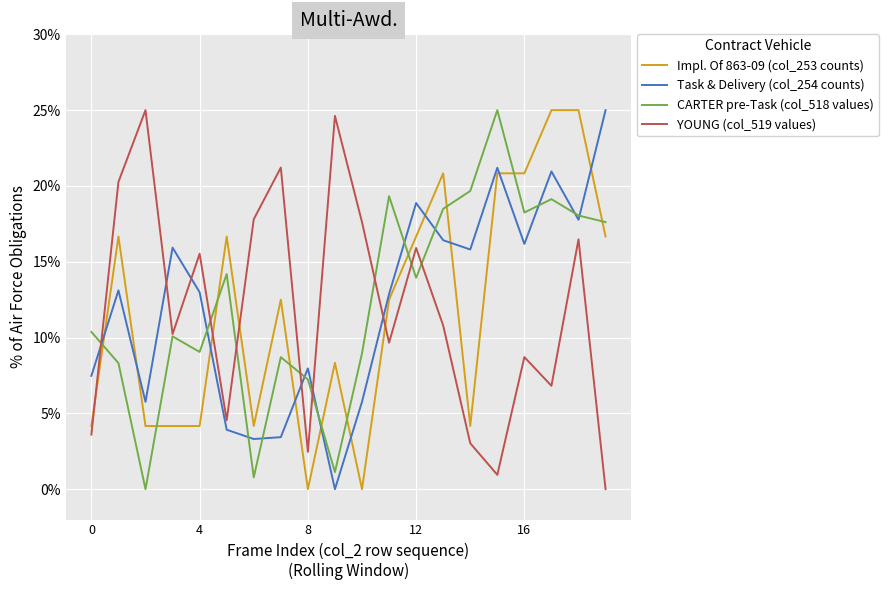

Which series ends up on top after the final intersection of CARTER pre-Task (col_518 values) and YOUNG (col_519 values)?

CARTER pre-Task (col_518 values)